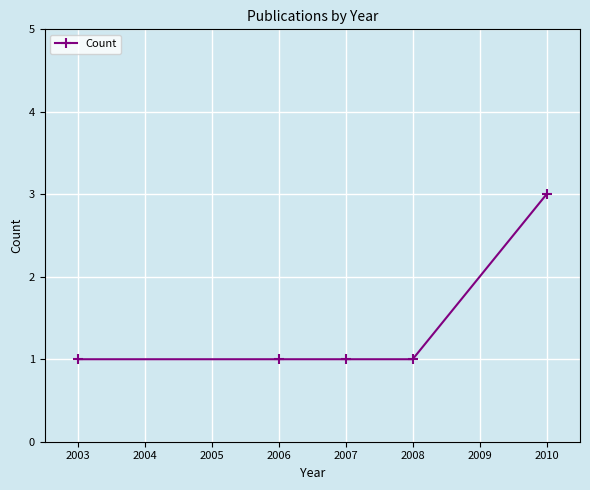

True or false: there are more than 2 points higher than both neighbors.

False